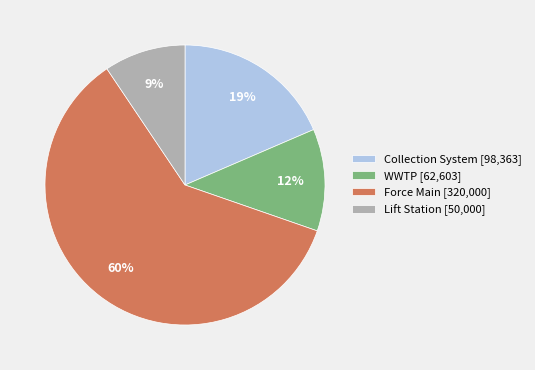

How many segments does this pie chart have?

4